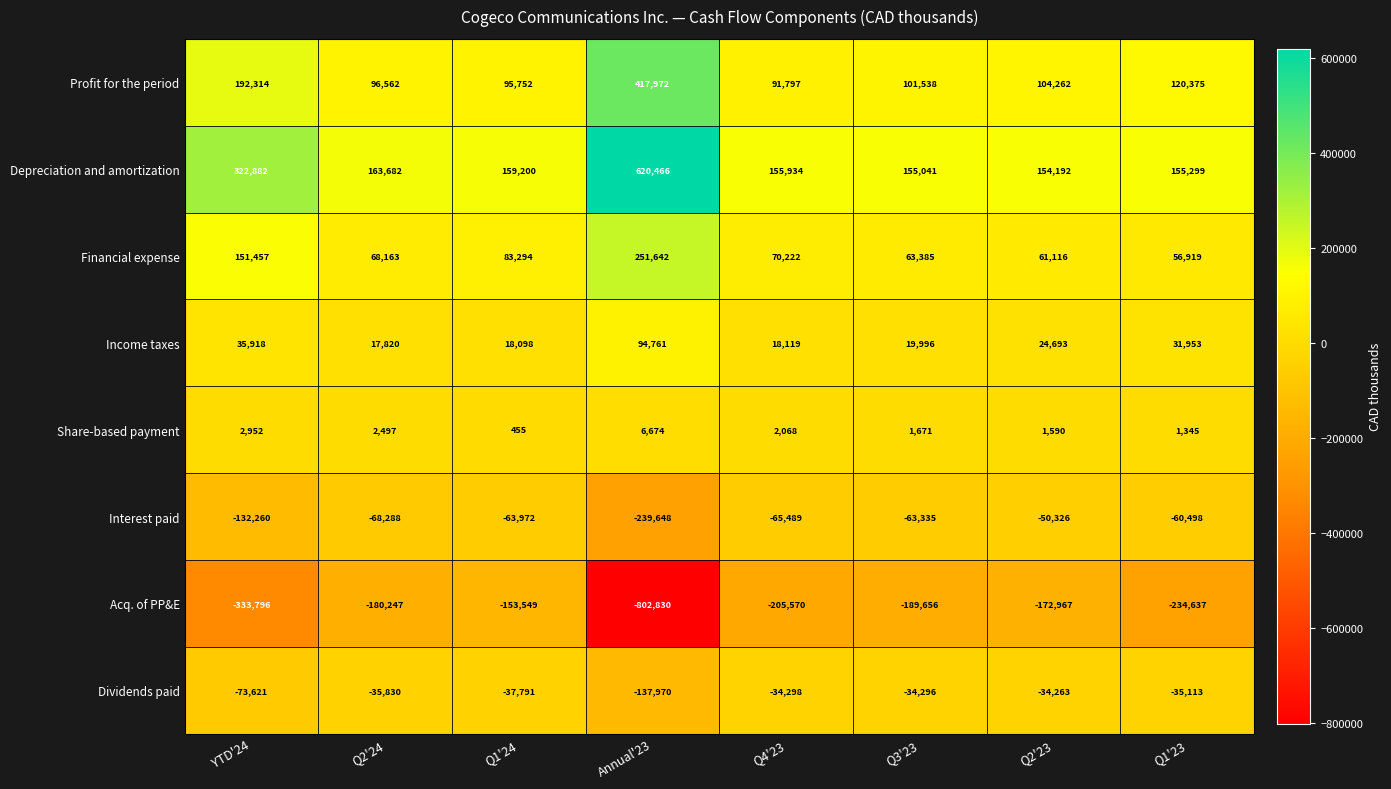

The value of Income taxes at Annual'23 is 37441. True or false?

False